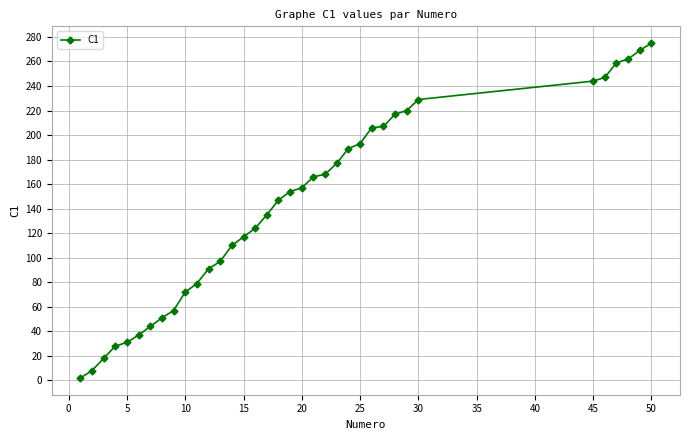

What is the sum of all values?

5087